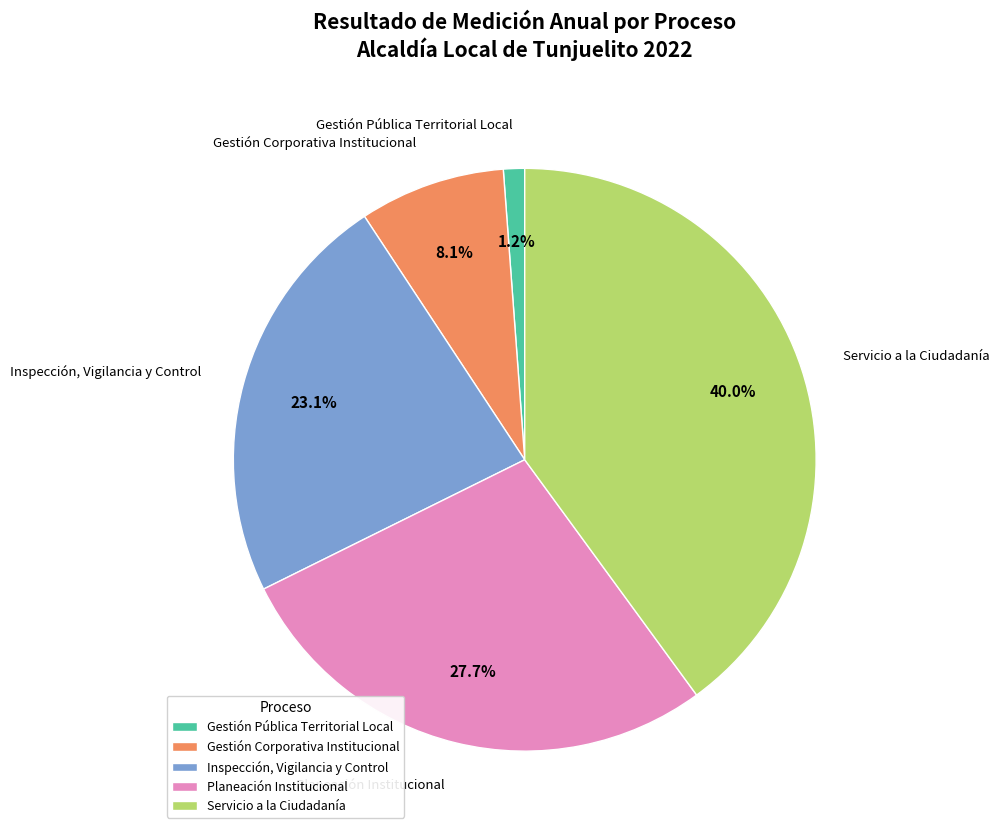

Do Gestión Pública Territorial Local and Inspección, Vigilancia y Control together represent more than half of the pie?

No